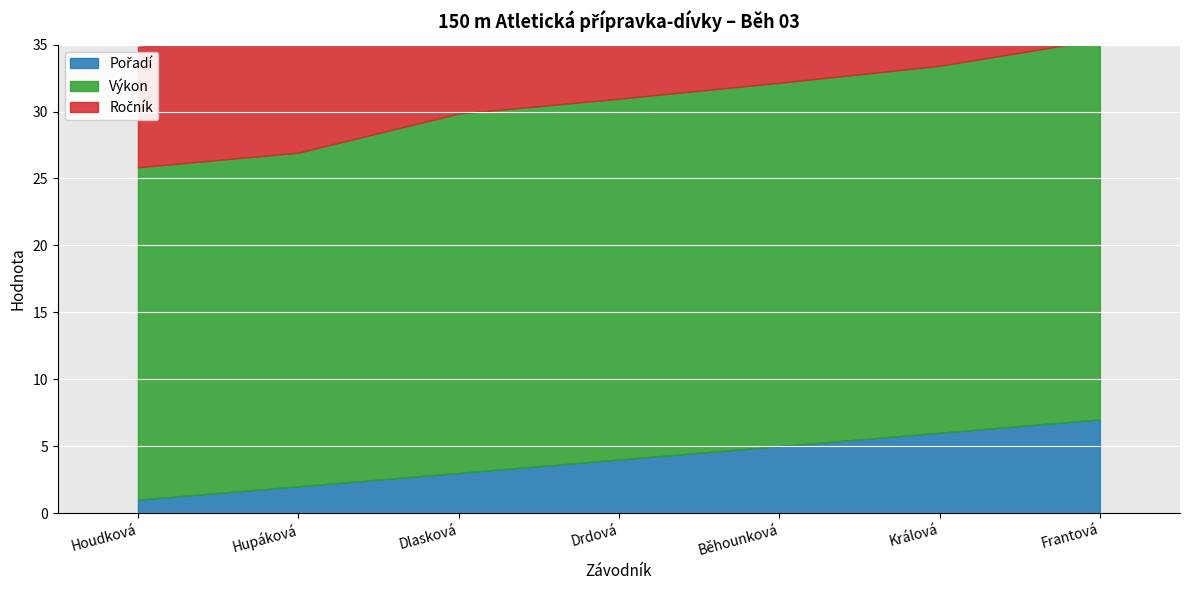

List the series in order of their peak value, highest first.

Výkon, Ročník, Pořadí